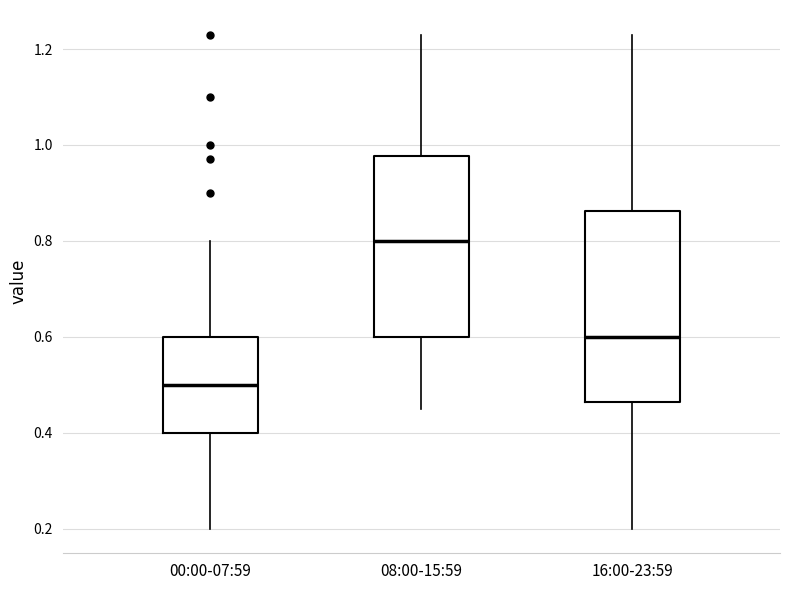

Reading left to right, transcribe this box plot: for each box, give where its median line is, the range the box spans, and where its two whiskers end, as read against the y-axis. The values are not printed on the chart, so give them approximately, as read against the axis.

00:00-07:59: median 0.50, box 0.40 to 0.60, whiskers 0.20 to 0.80
08:00-15:59: median 0.80, box 0.60 to 0.98, whiskers 0.46 to 1.24
16:00-23:59: median 0.60, box 0.46 to 0.86, whiskers 0.20 to 1.24